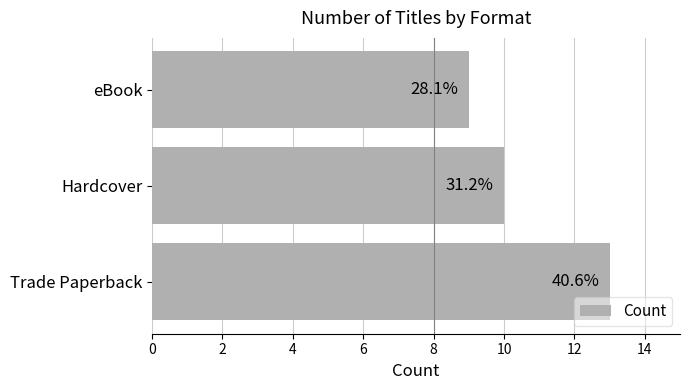

What is the difference between the maximum and minimum values?

4